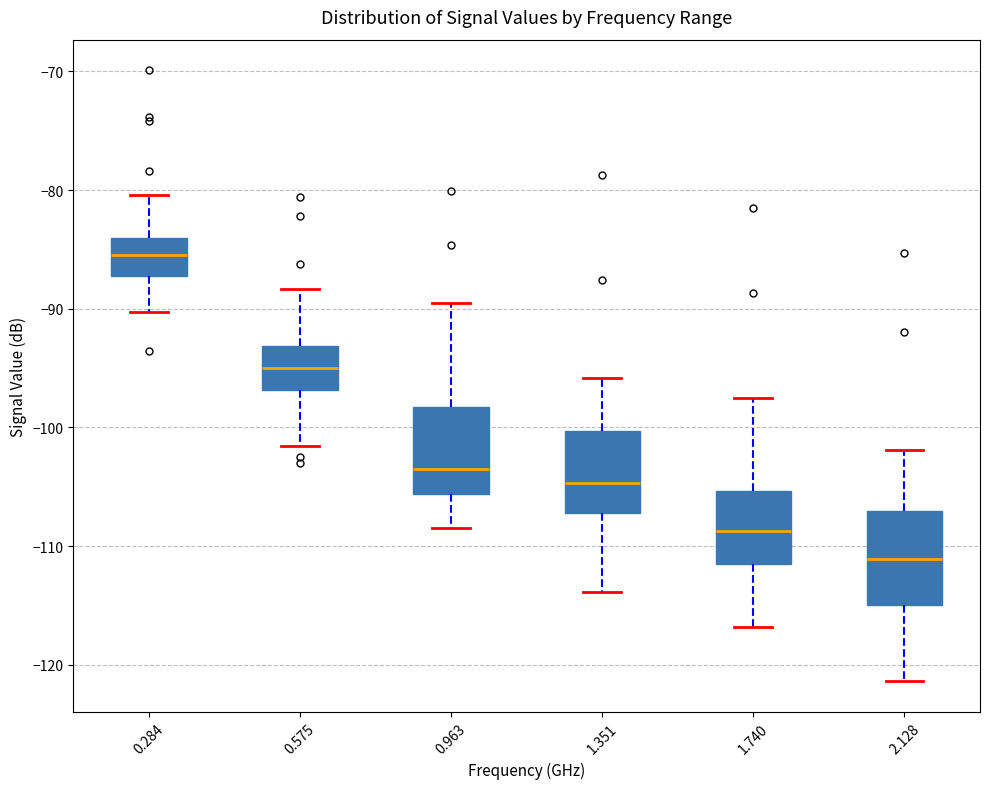

Where is the lower edge of the box at x = 1.740 on the y-axis? The values are not printed on the chart, so give them approximately, as read against the axis.

-111